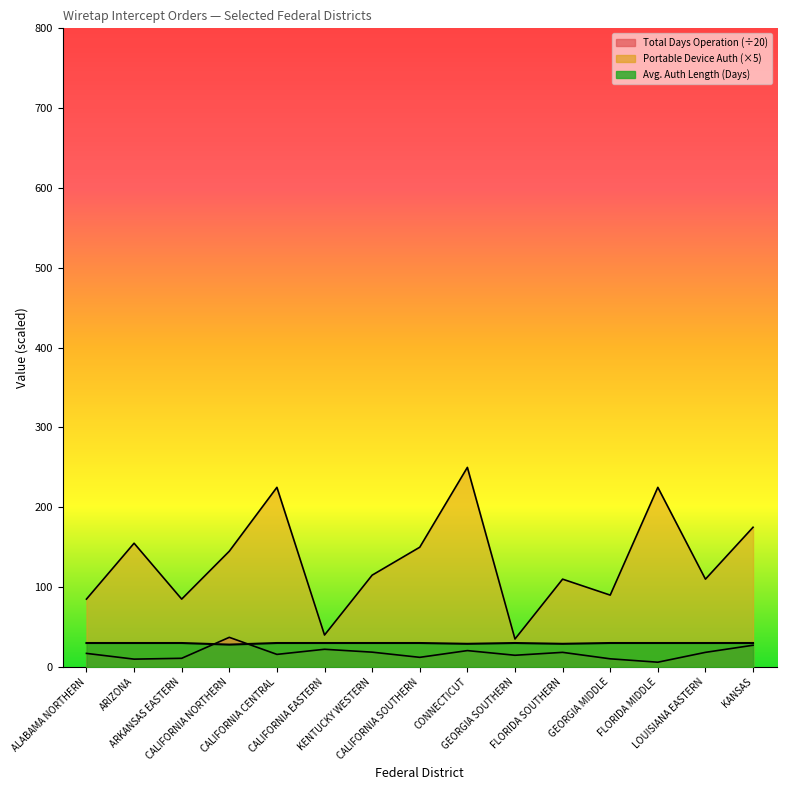

Reading left to right, list all the values displayed in this chart.

Avg. Length Original Auth (Days): ALABAMA NORTHERN=30.0	ARIZONA=30.0	ARKANSAS EASTERN=30.0	CALIFORNIA NORTHERN=28.0	CALIFORNIA CENTRAL=30.0	CALIFORNIA EASTERN=30.0	KENTUCKY WESTERN=30.0	CALIFORNIA SOUTHERN=30.0	CONNECTICUT=29.0	GEORGIA SOUTHERN=30.0	FLORIDA SOUTHERN=29.0	GEORGIA MIDDLE=30.0	FLORIDA MIDDLE=30.0	LOUISIANA EASTERN=30.0	KANSAS=30.0
Total Number Of Days Operation: ALABAMA NORTHERN=17.0	ARIZONA=9.8	ARKANSAS EASTERN=10.8	CALIFORNIA NORTHERN=37.1	CALIFORNIA CENTRAL=15.8	CALIFORNIA EASTERN=22.1	KENTUCKY WESTERN=18.6	CALIFORNIA SOUTHERN=12.1	CONNECTICUT=20.5	GEORGIA SOUTHERN=14.7	FLORIDA SOUTHERN=18.3	GEORGIA MIDDLE=10.2	FLORIDA MIDDLE=6.0	LOUISIANA EASTERN=18.3	KANSAS=27.2
Portable Device: ALABAMA NORTHERN=85.0	ARIZONA=155.0	ARKANSAS EASTERN=85.0	CALIFORNIA NORTHERN=145.0	CALIFORNIA CENTRAL=225.0	CALIFORNIA EASTERN=40.0	KENTUCKY WESTERN=115.0	CALIFORNIA SOUTHERN=150.0	CONNECTICUT=250.0	GEORGIA SOUTHERN=35.0	FLORIDA SOUTHERN=110.0	GEORGIA MIDDLE=90.0	FLORIDA MIDDLE=225.0	LOUISIANA EASTERN=110.0	KANSAS=175.0